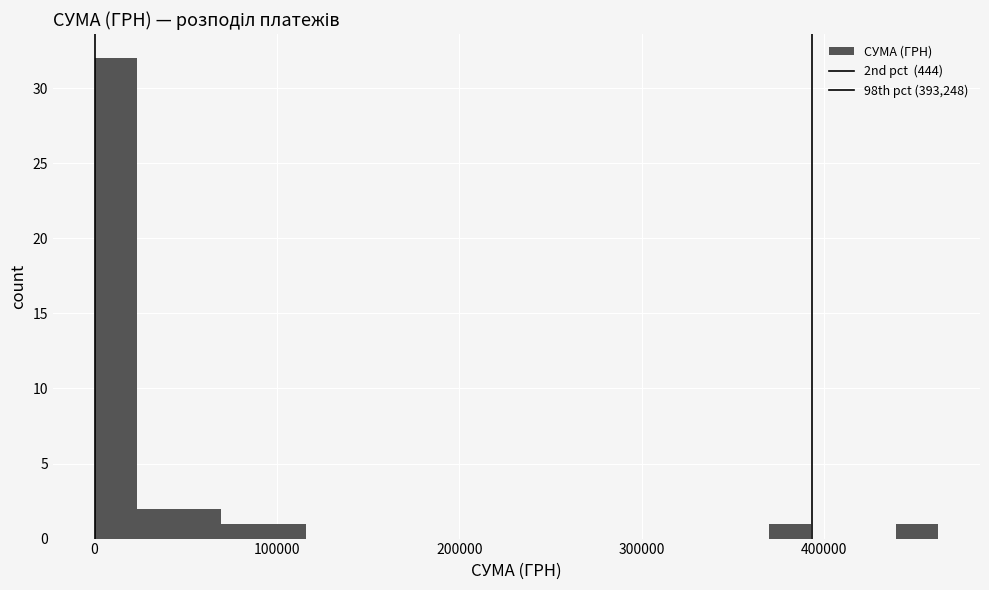

Read against the x-axis, roughly where is the centre of the tallest bar?

10000